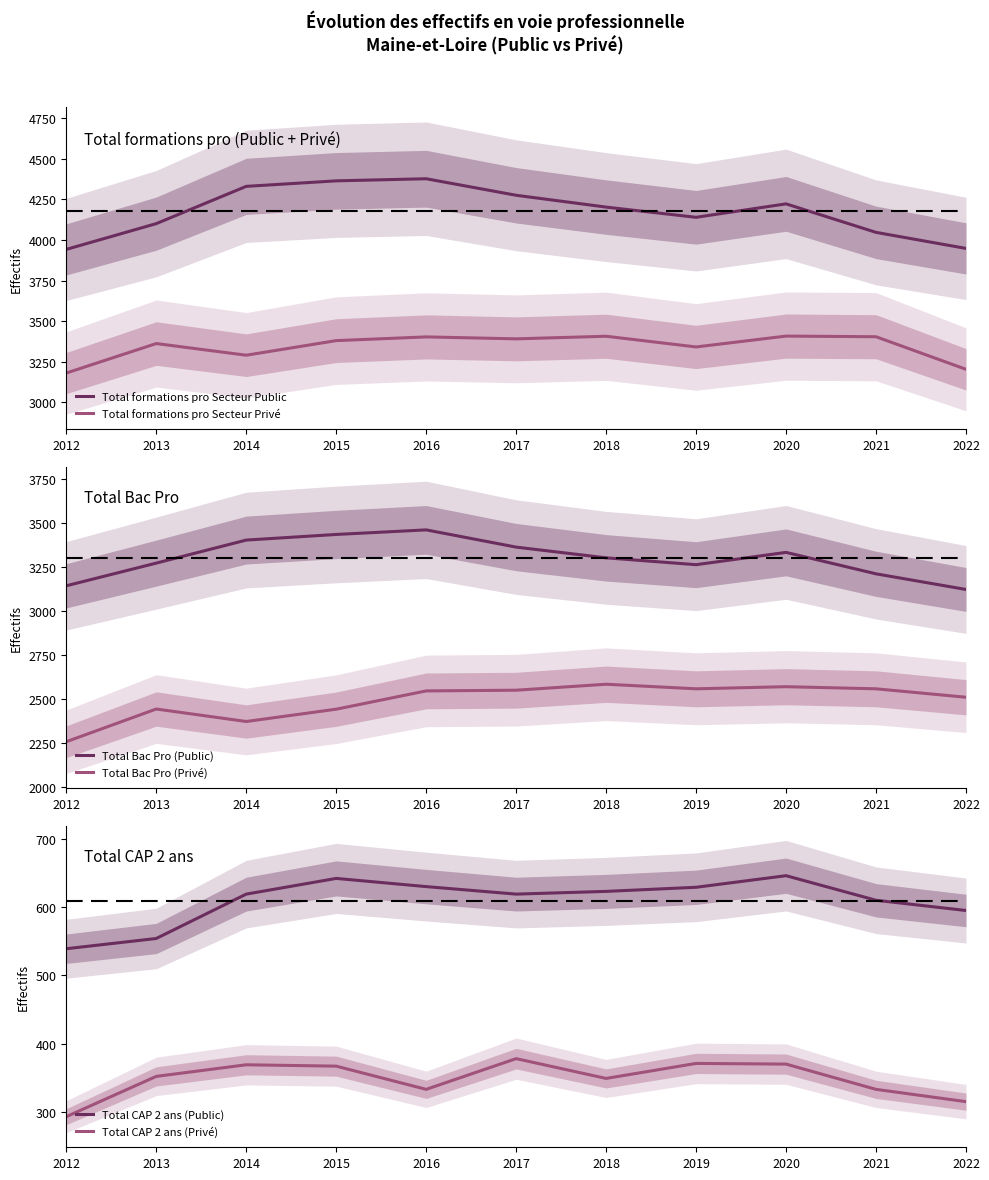

What is the difference between the Total Bac Pro (Public) values at 2018 and 2012?

159